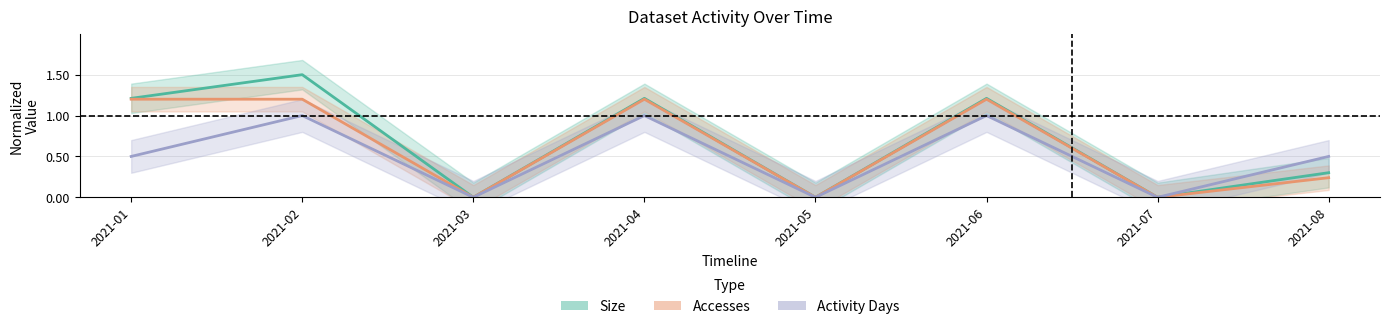

Rank the series at 2021-05 from lowest to highest value.

Size, Accesses, Activity Days